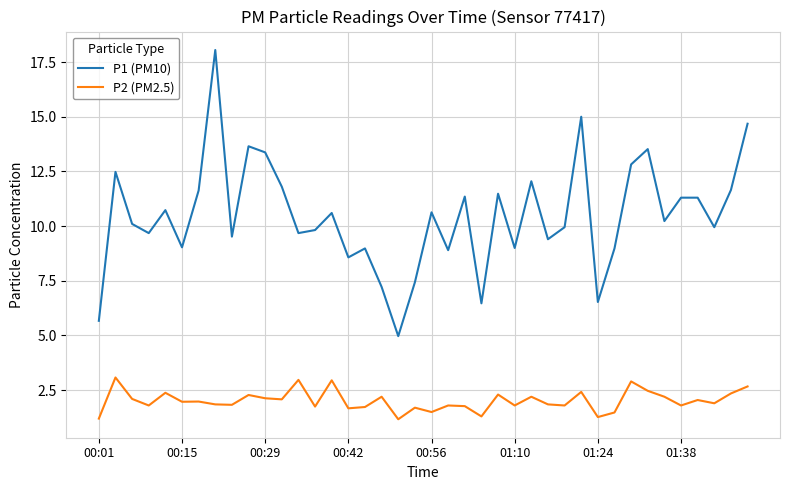

List the series in order of their overall mean, highest first.

P1 (PM10), P2 (PM2.5)